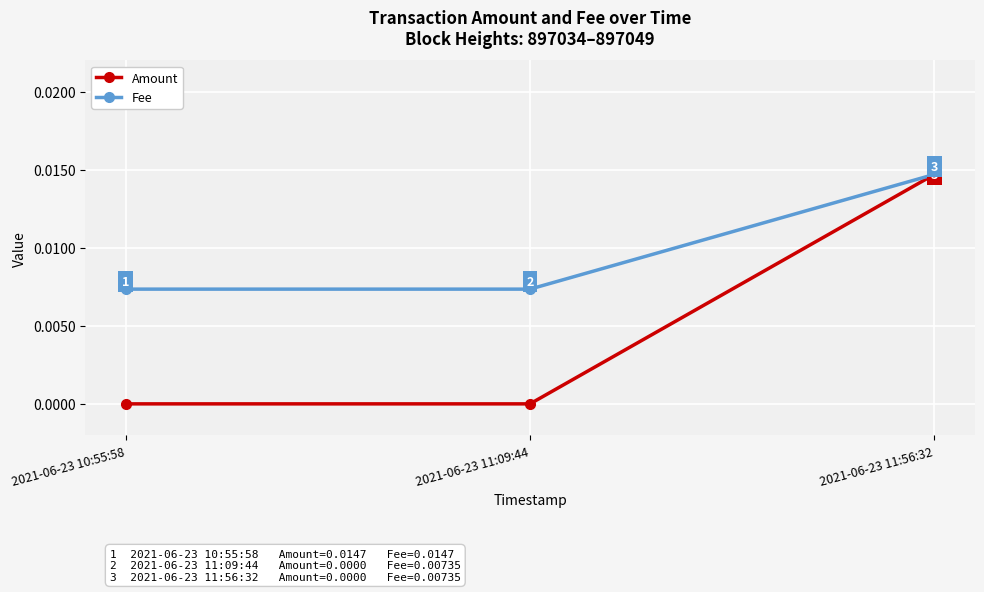

What is the label of the 1st point from the right?

2021-06-23 11:56:32